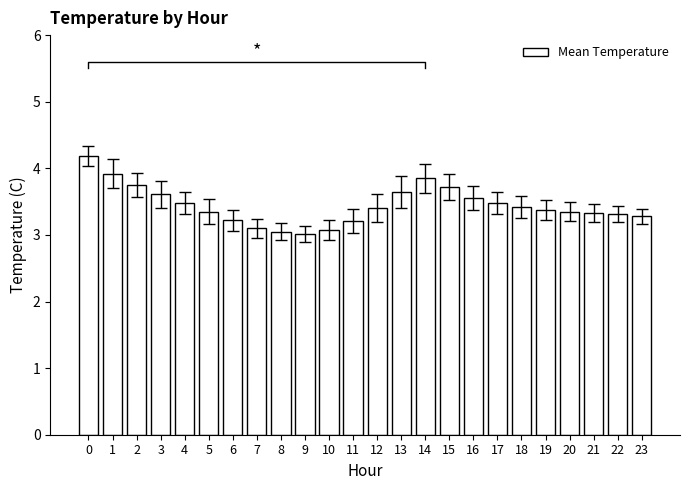

What is the maximum value shown in the chart?

4.2